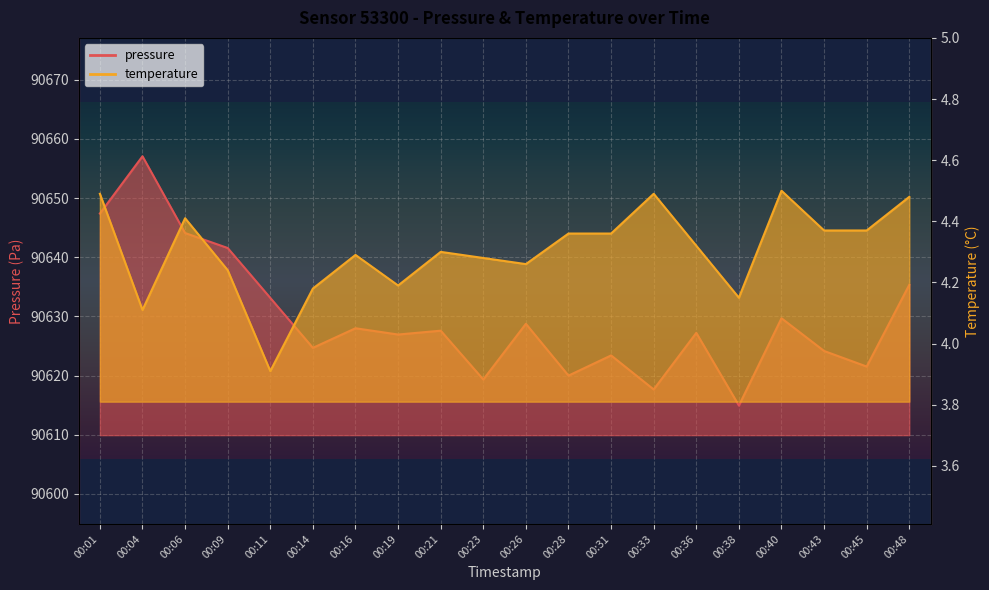

True or false: temperature has more than 2 interior local peaks.

True